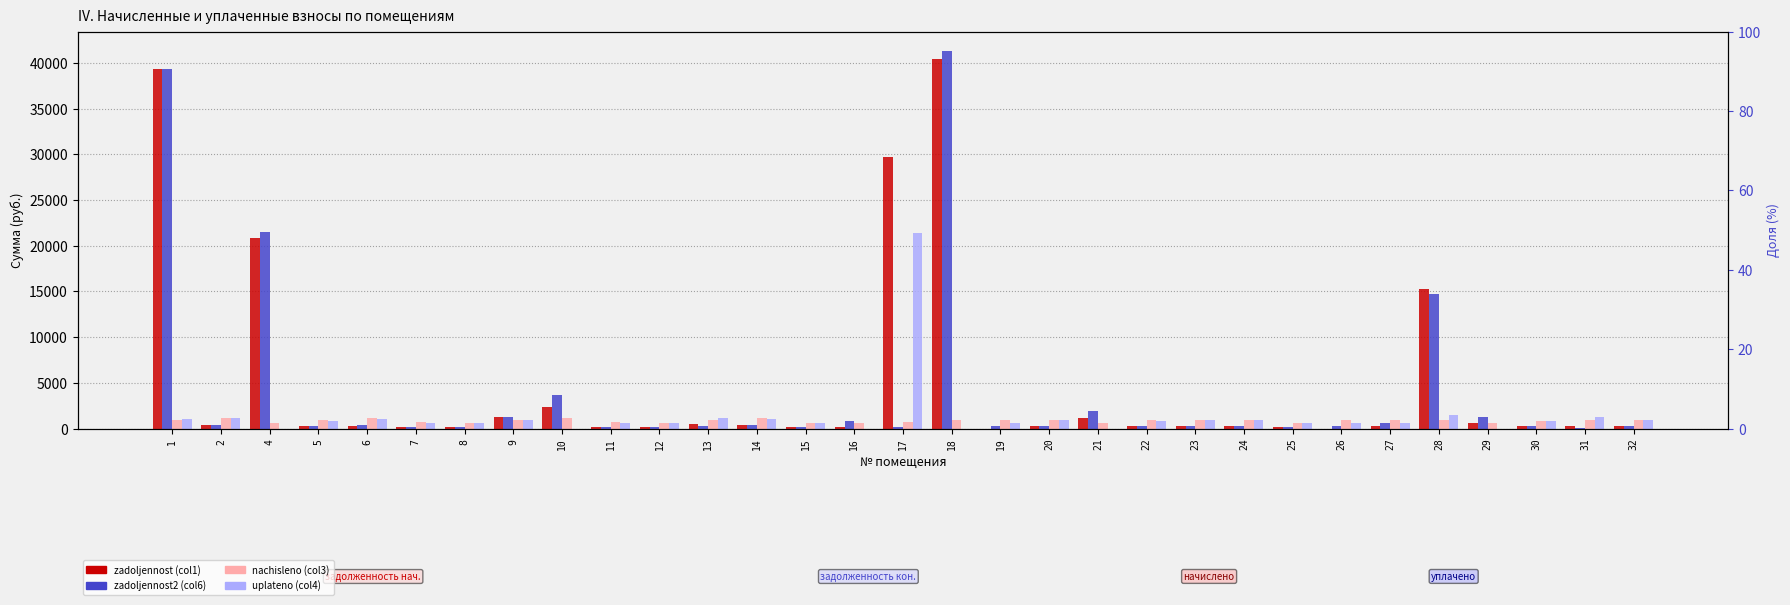

Reading right to left, what are all the values shown in this chart?

zadoljennost (col1): 281.7	293.0	265.7	661.6	15249.6	287.1	0.0	197.1	281.1	287.7	275.1	1209.2	289.7	0.0	40425.9	29761.5	203.4	201.1	345.0	553.1	192.5	204.5	2411.3	1294.4	191.8	207.8	340.1	276.4	20812.3	366.3	39371.1
zadoljennost2 (col6): 310.5	23.0	292.9	1309.0	14676.6	632.7	297.3	217.3	309.8	317.1	303.1	1896.3	319.3	323.7	41344.2	225.3	853.8	220.9	382.2	304.6	212.1	225.3	3643.1	1312.0	211.4	229.0	373.6	304.6	21475.1	403.7	39302.5
nachisleno (col3): 931.4	968.9	878.6	647.4	927.0	949.0	891.8	651.8	929.2	951.3	909.4	656.2	957.9	971.1	918.2	676.0	647.4	662.8	1140.6	913.8	636.4	676.0	1169.2	935.9	634.2	687.0	1120.8	913.8	662.8	1211.1	931.4
uplateno (col4): 902.7	1239.0	851.5	0.0	1500.0	603.4	594.3	631.7	900.5	921.9	881.3	0.0	928.3	647.4	0.0	21378.3	0.0	637.2	1105.4	1162.0	616.7	655.1	0.0	918.3	614.6	665.8	1086.2	885.6	0.0	1173.7	1000.0